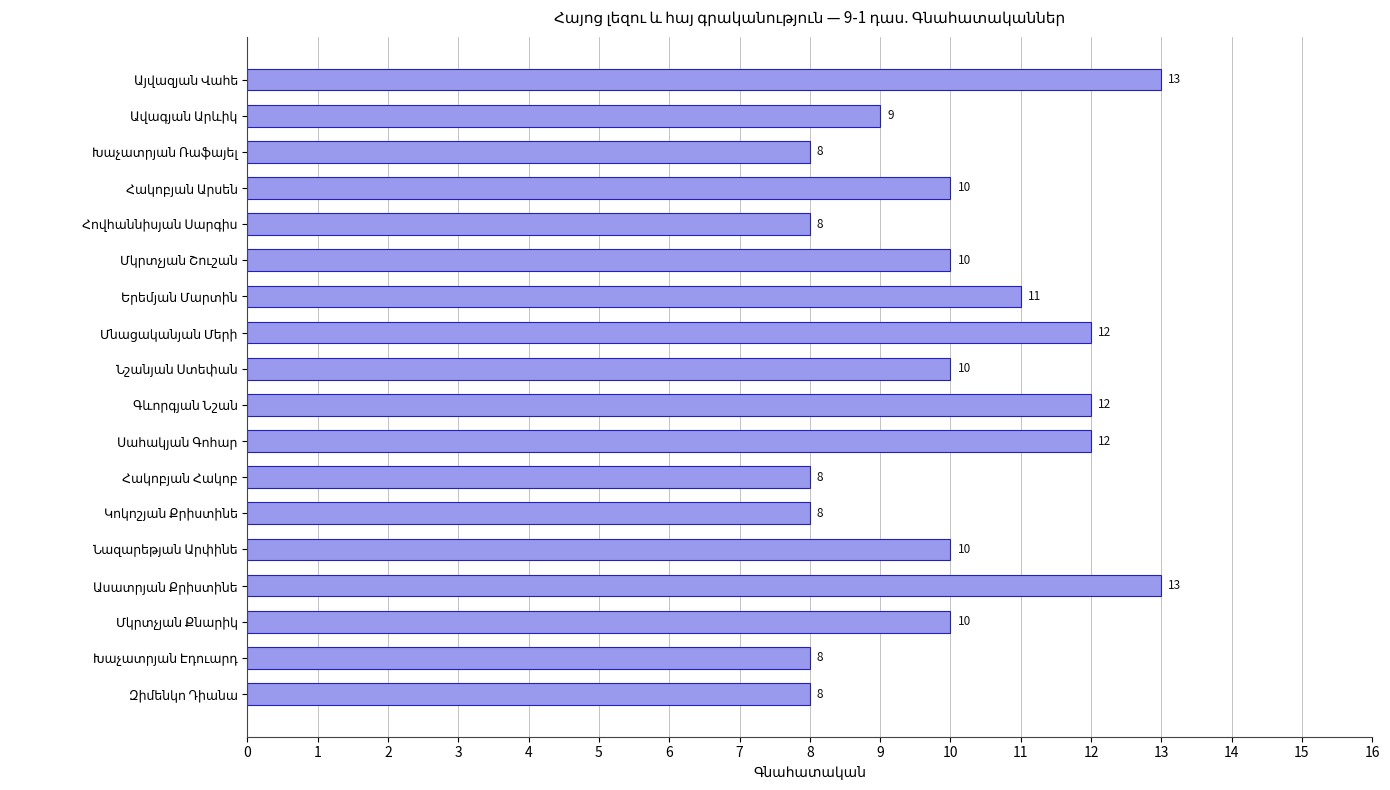

What is the minimum value shown in the chart?

8